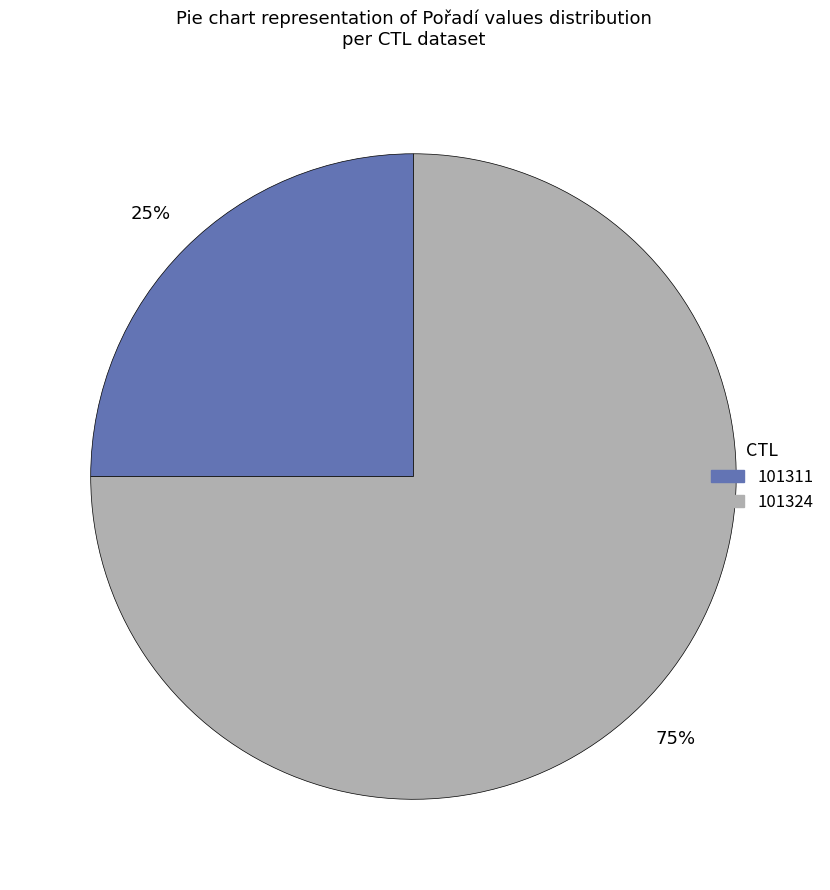

Is the sum of 101324 and 101311 greater than half?

Yes